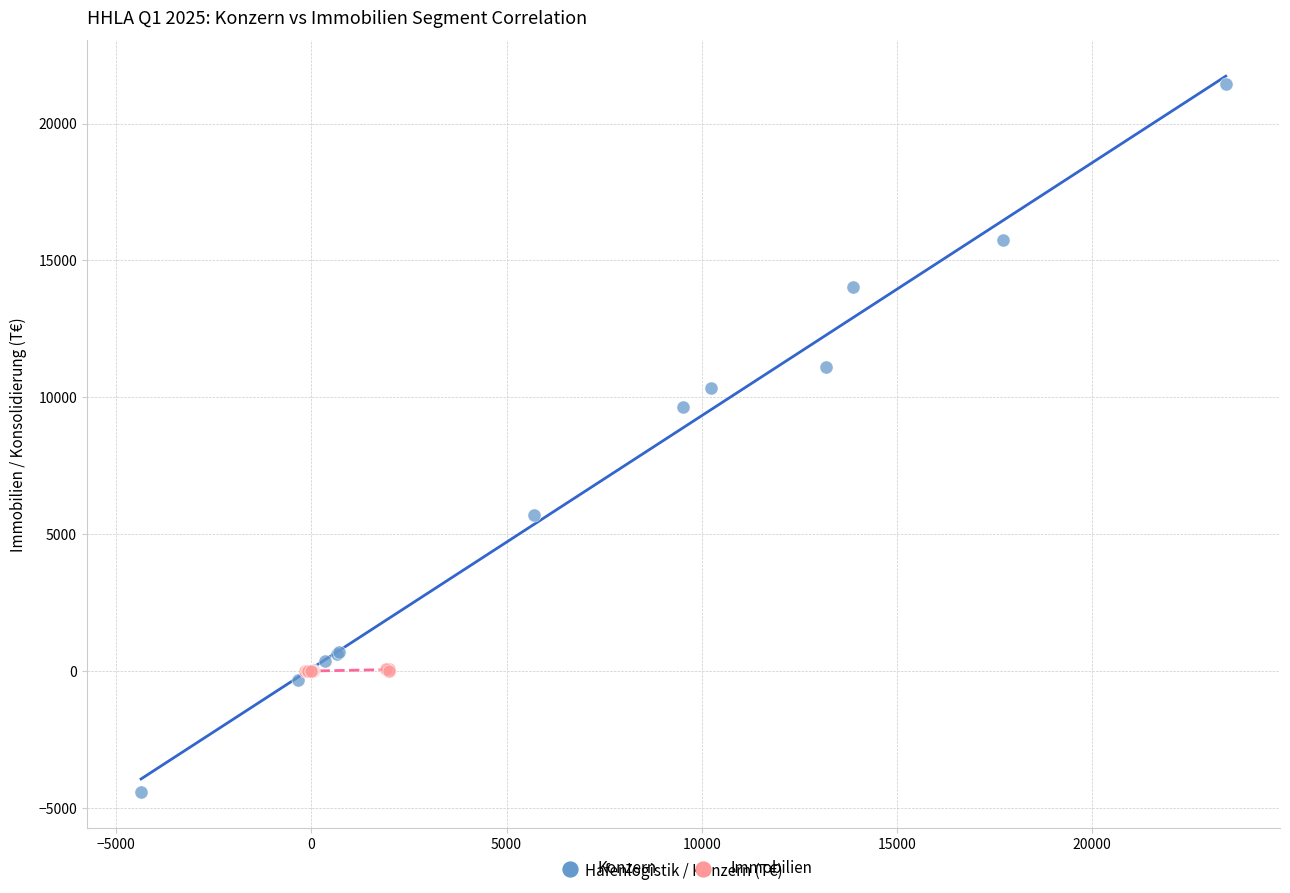

Which series reaches the maximum Y coordinate?

Konzern